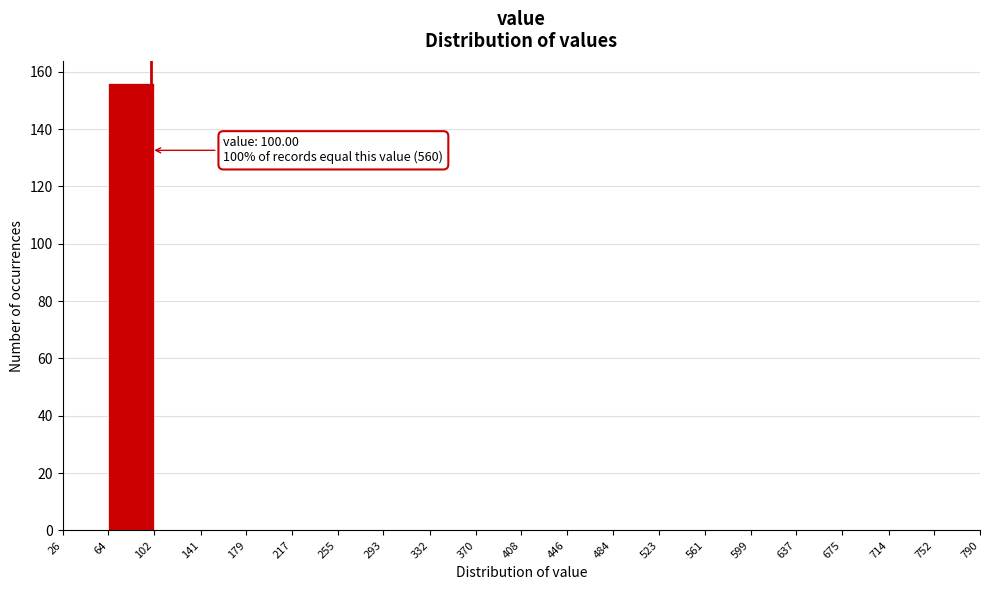

Which range on the x-axis has the tallest bar?

64 to 102